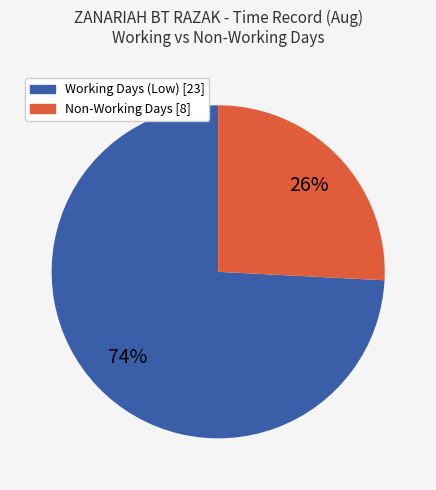

To the nearest percent, what is the average slice percentage?

50%